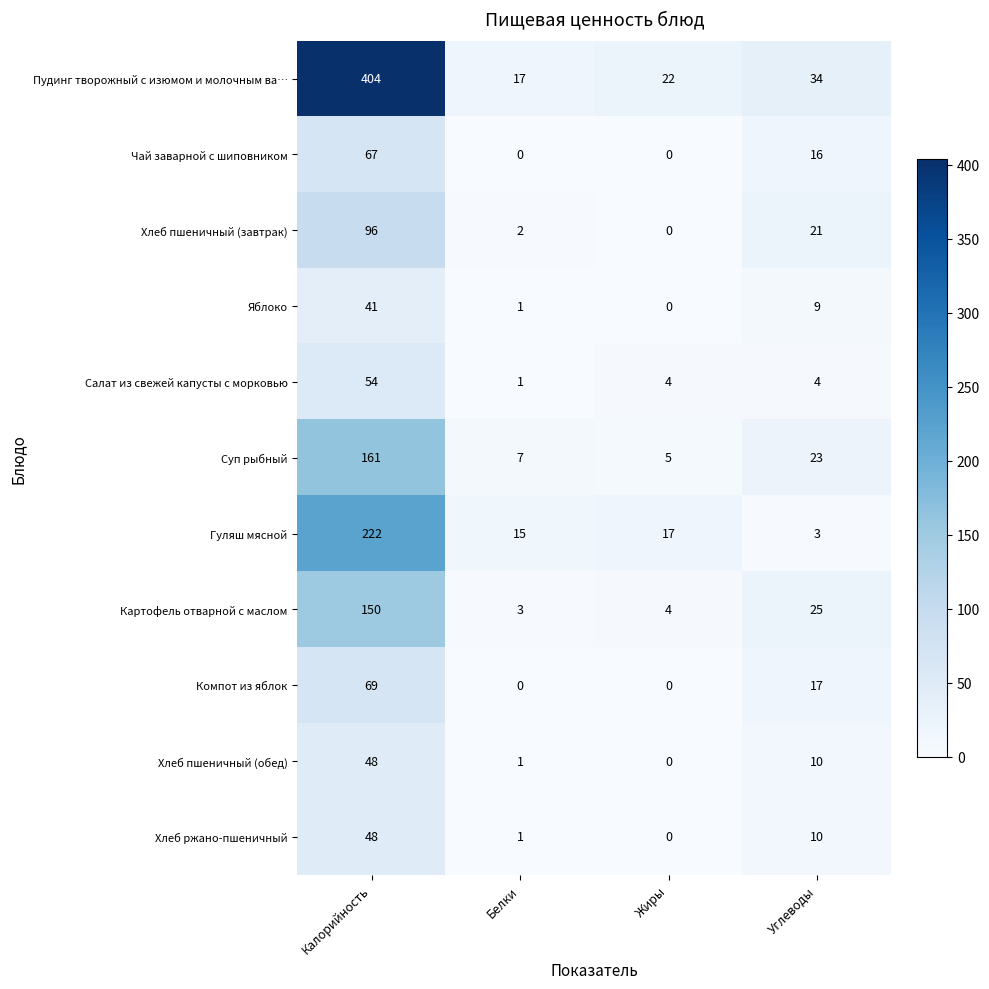

At which category is the sum across all series the highest?

Калорийность